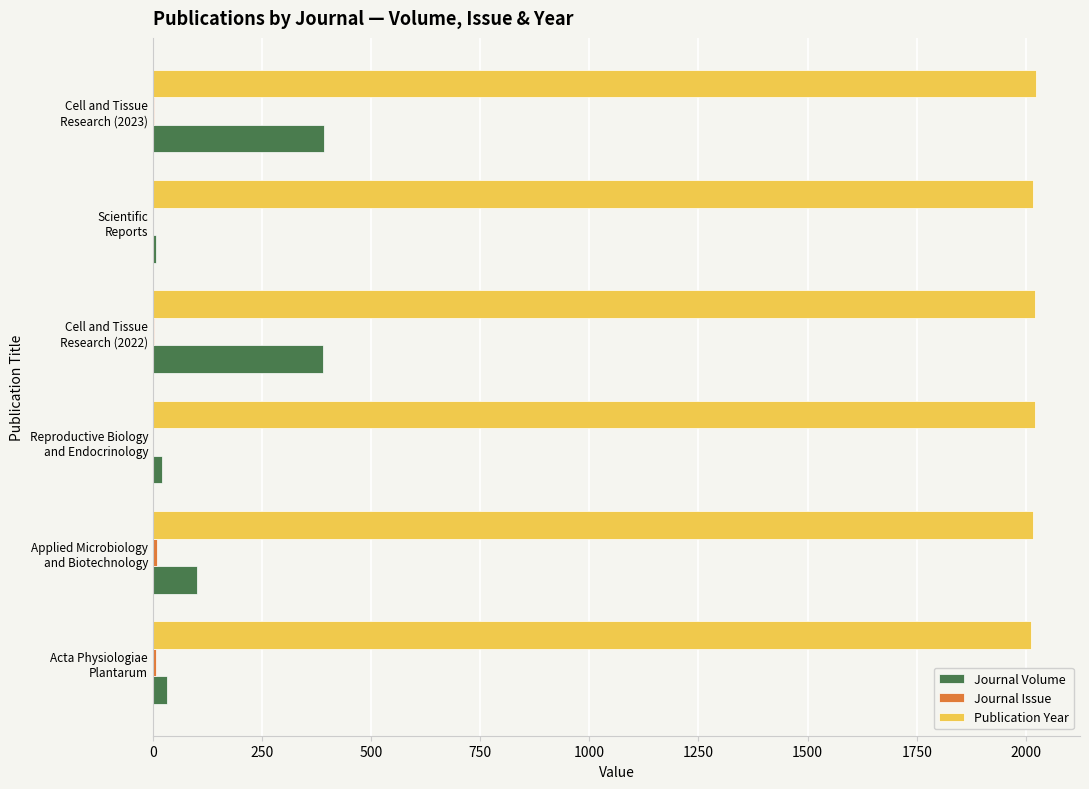

Which series has the largest total across all categories?

Publication Year